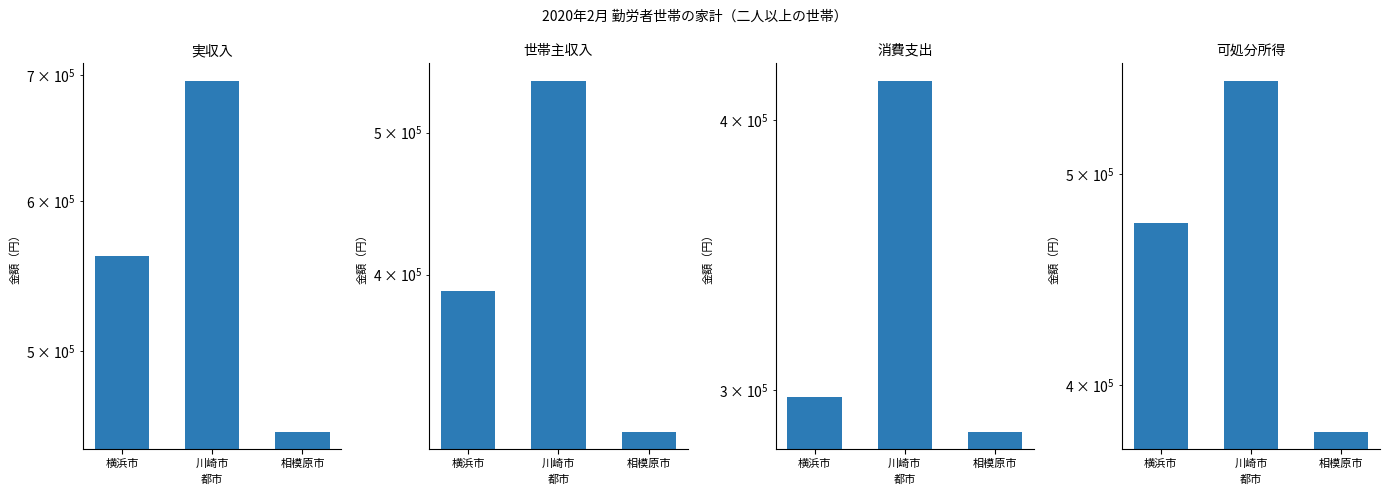

Is the value of 実収入 at 川崎市 greater than the value of 消費支出 at 川崎市?

Yes